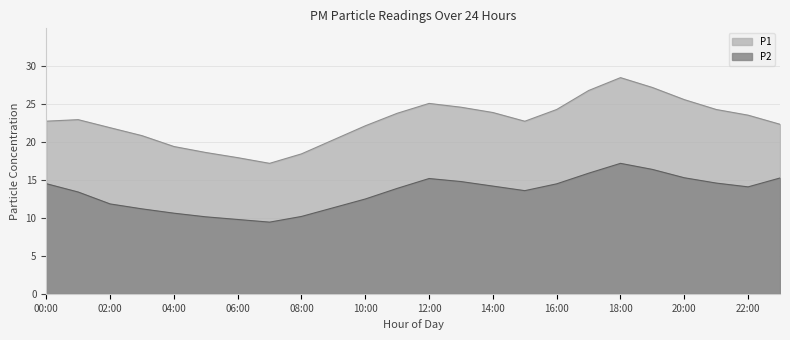

What is the highest value of the P1 series?

28.5